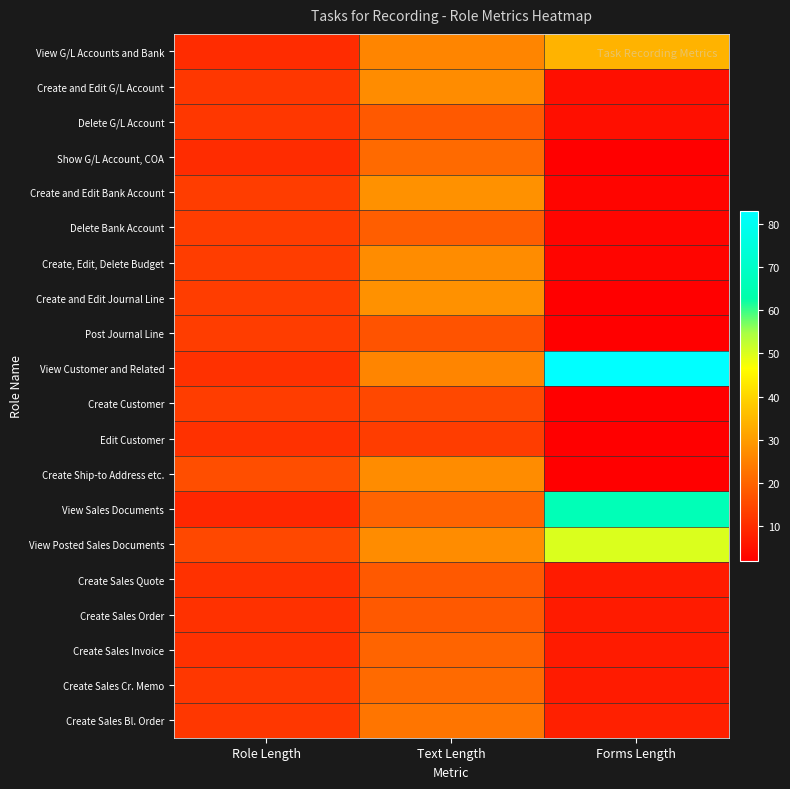

At how many categories does at least one series exceed 6?

3